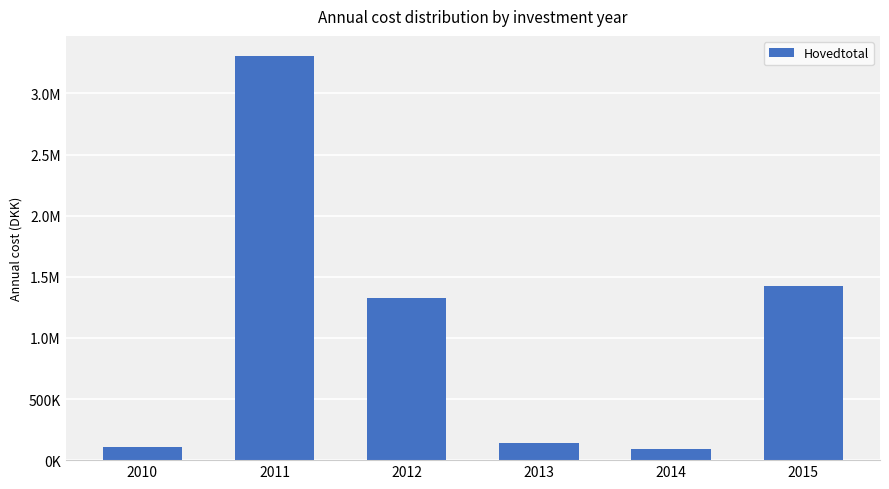

What is the change in value from 2011 to 2013?

-3161624.3